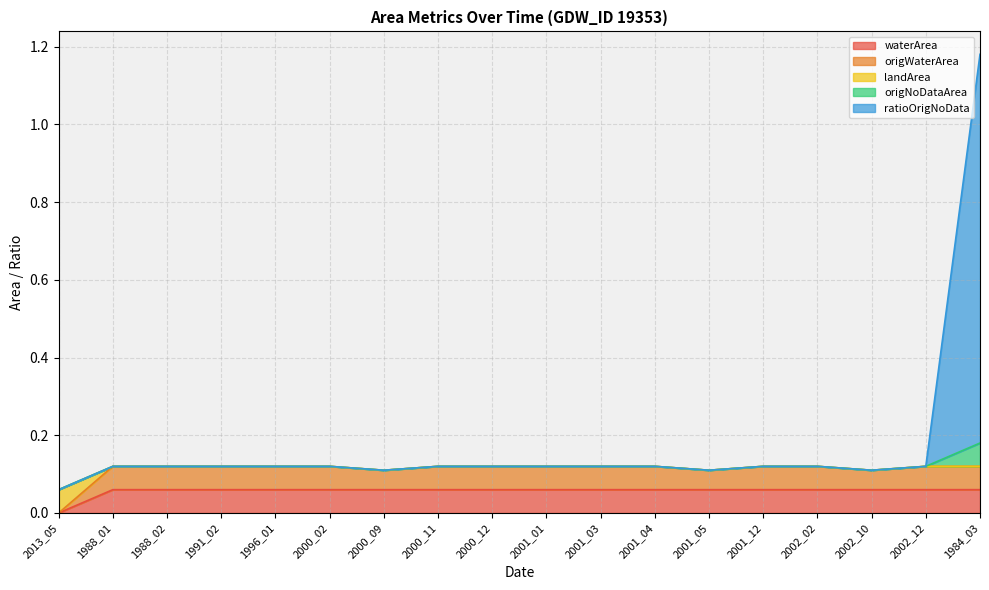

How many categories are shown in the chart?

18